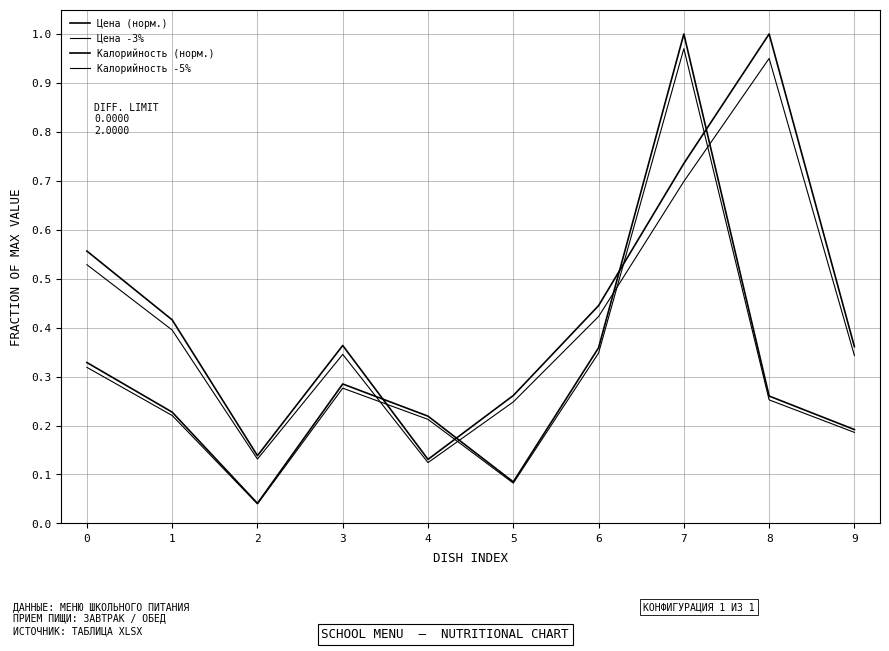

At which category is the sum across all series the highest?

7